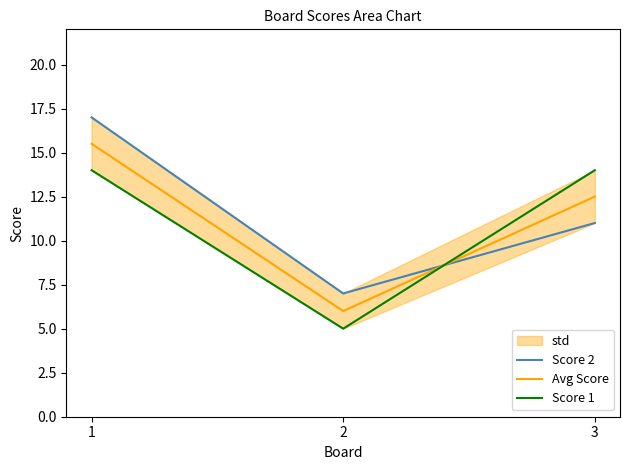

Between 1 and 3, which series saw the biggest shift?

Score 2